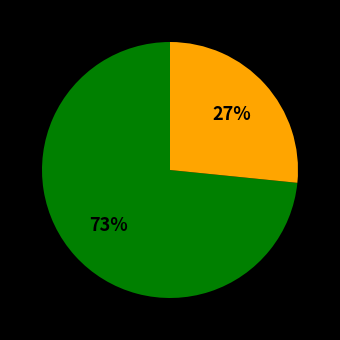

To the nearest percent, what is the average slice percentage?

50%